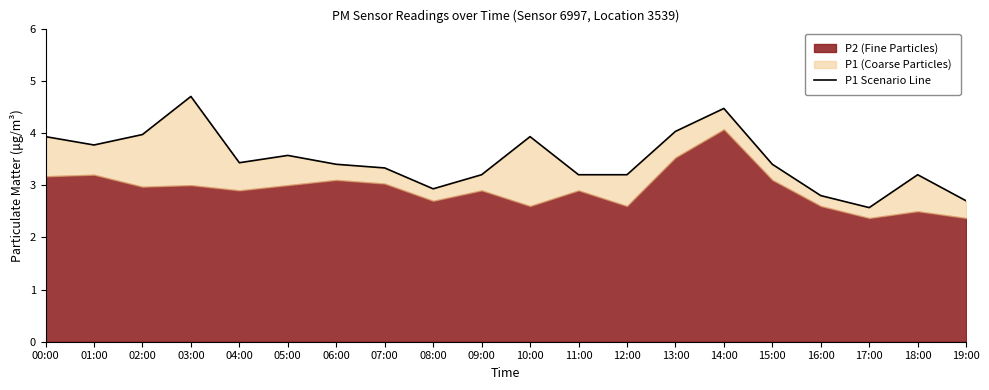

What is the minimum value shown in the chart?

2.6